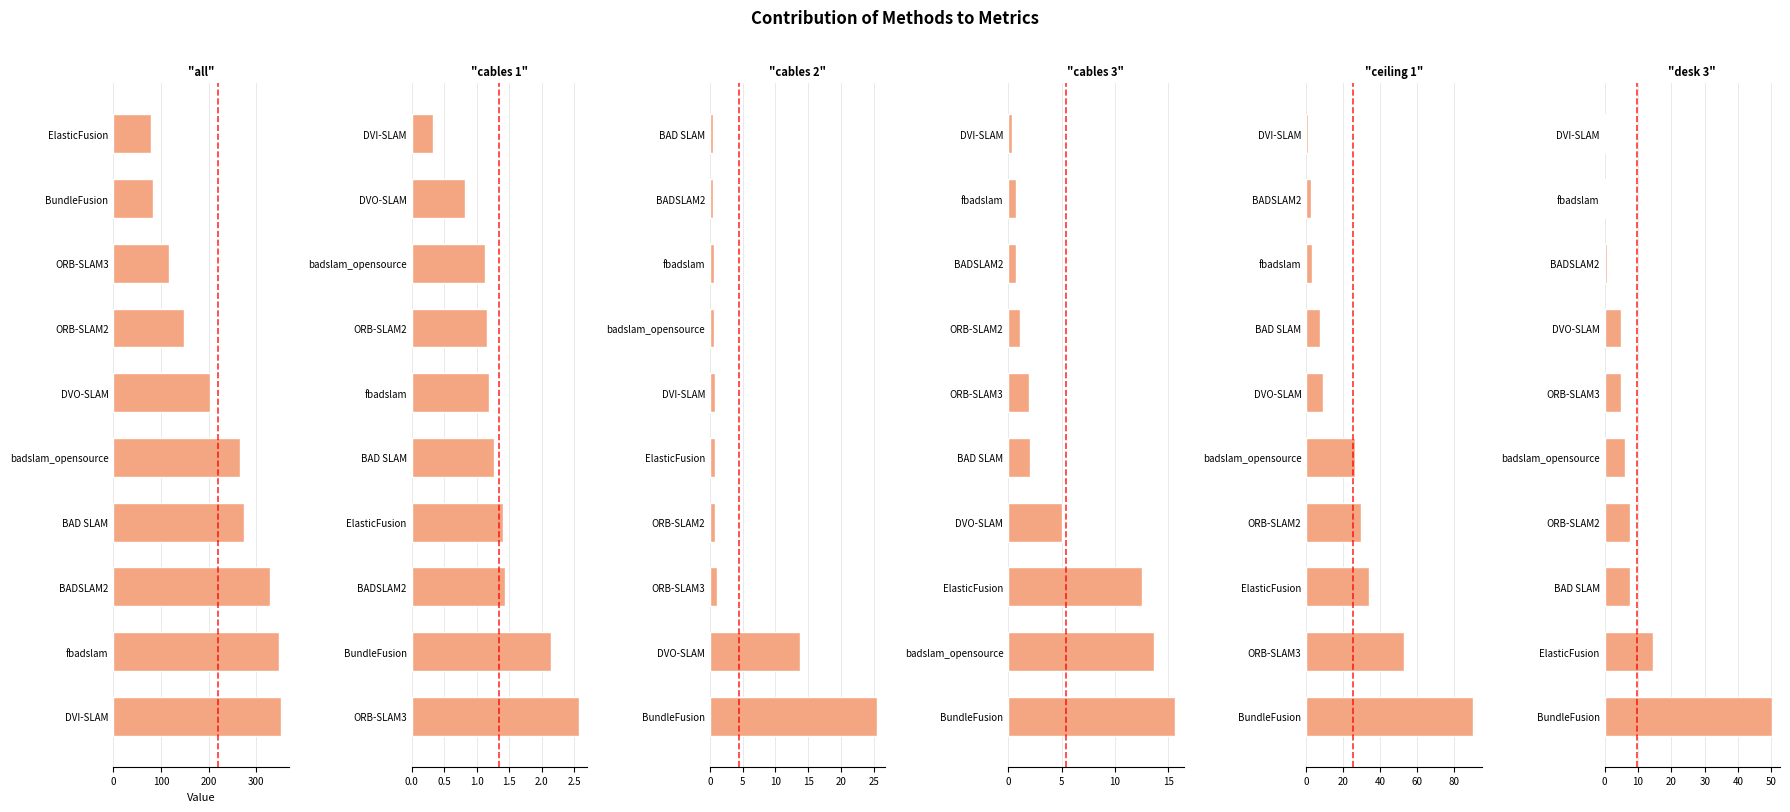

What is the highest value of the all series?

351.6